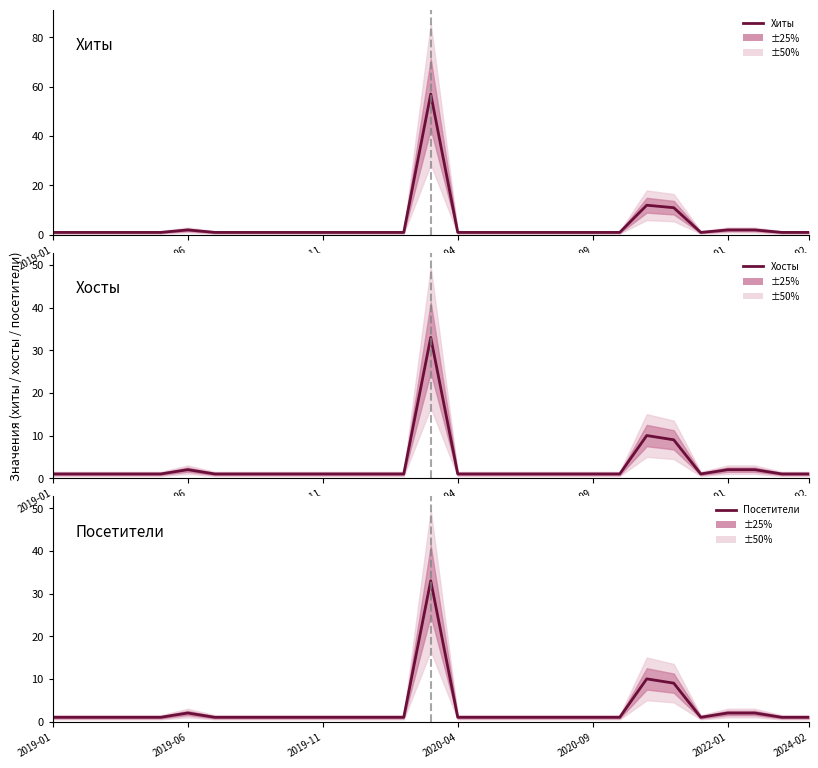

Reading right to left, list all the values displayed in this chart.

Хиты: 1	1	2	2	1	11	12	1	1	1	1	1	1	1	57	1	1	1	1	1	1	1	1	2	1	1	1	1	1
Хосты: 1	1	2	2	1	9	10	1	1	1	1	1	1	1	33	1	1	1	1	1	1	1	1	2	1	1	1	1	1
Посетители: 1	1	2	2	1	9	10	1	1	1	1	1	1	1	33	1	1	1	1	1	1	1	1	2	1	1	1	1	1